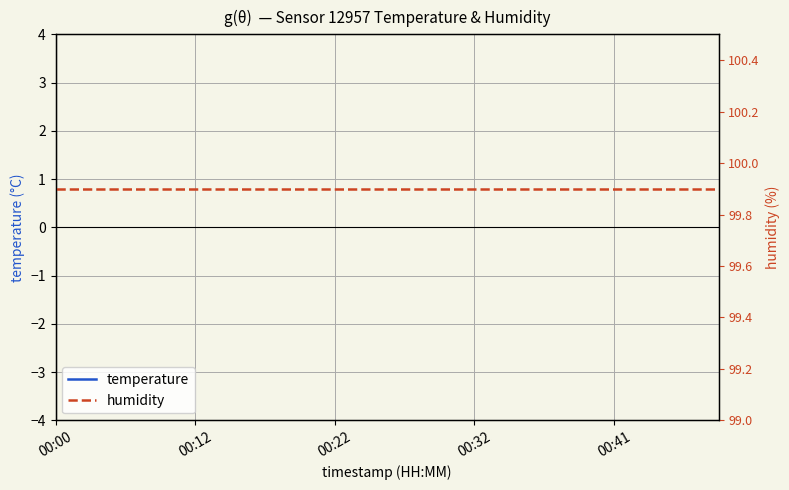

What is the maximum value for temperature?

-6.3